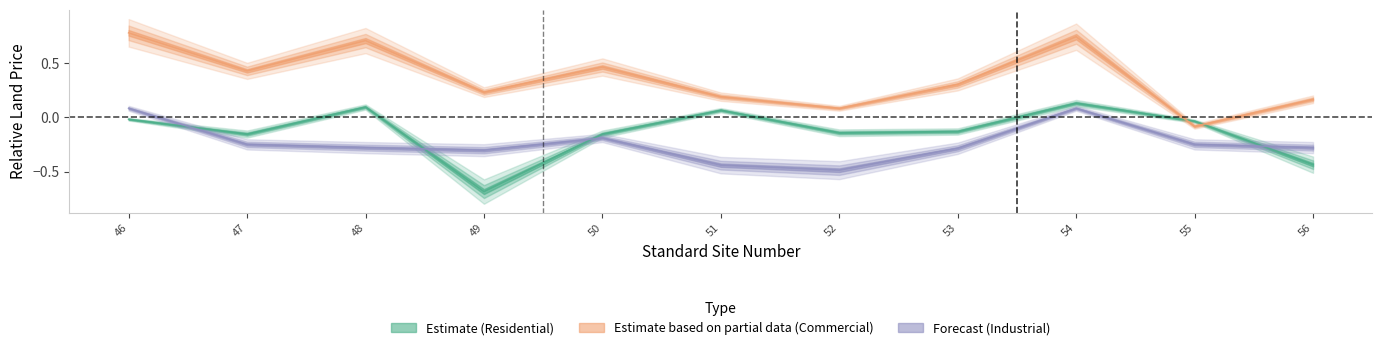

What is the average value of the Residential (Estimate) series?

-0.1